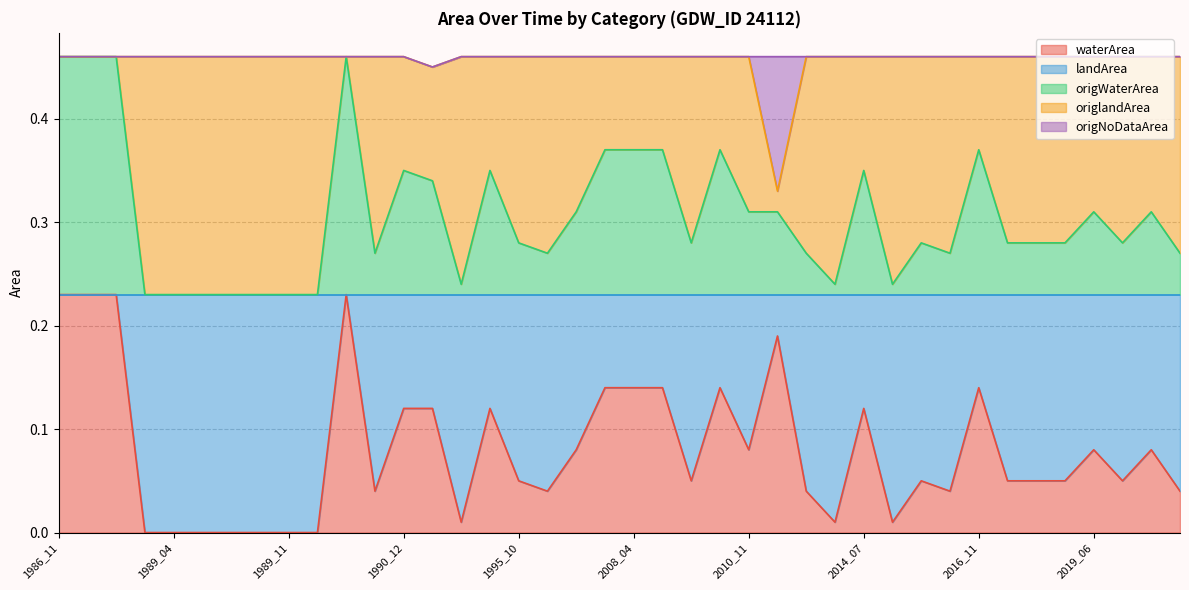

How many positive values does the waterArea series have?

33